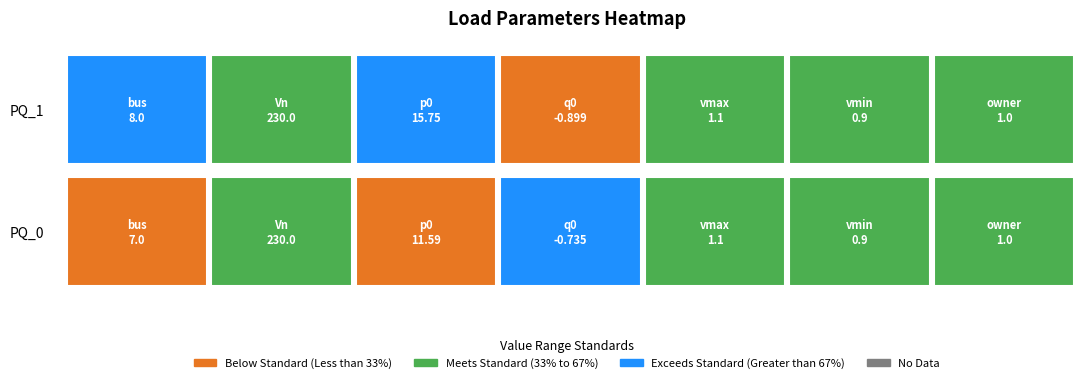

What is the difference between the maximum and minimum values in the PQ_0 series?

230.7